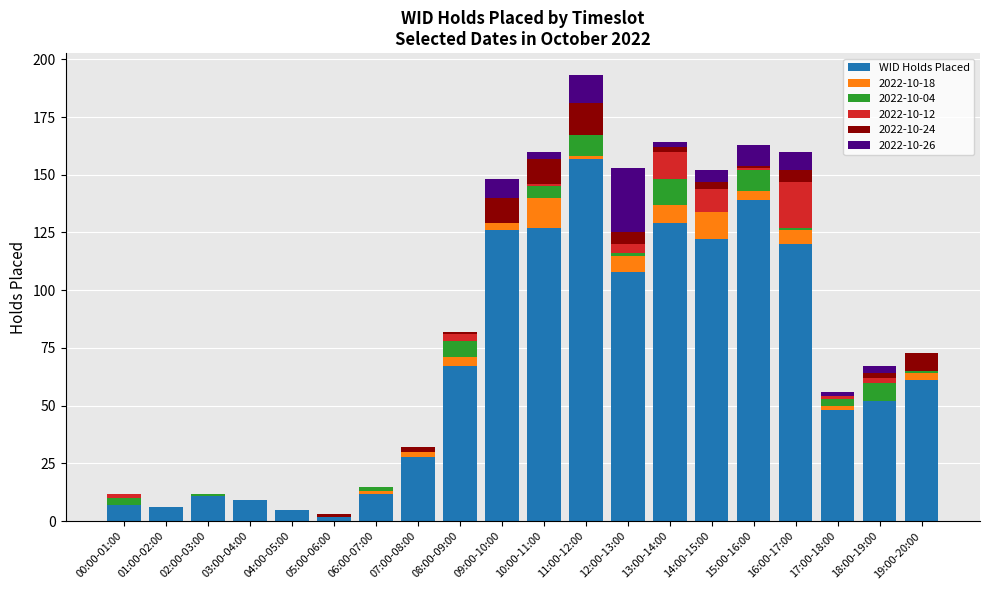

What is the sum of all WID Holds Placed values?

1336